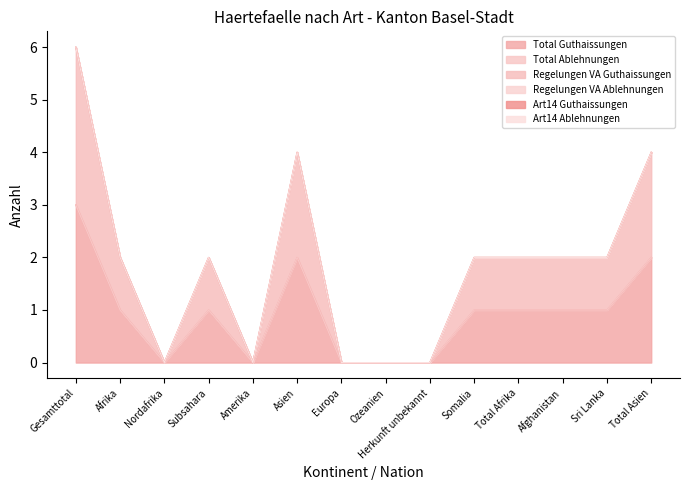

The value of Regelungen VA Ablehnungen at Afghanistan is 0. True or false?

True